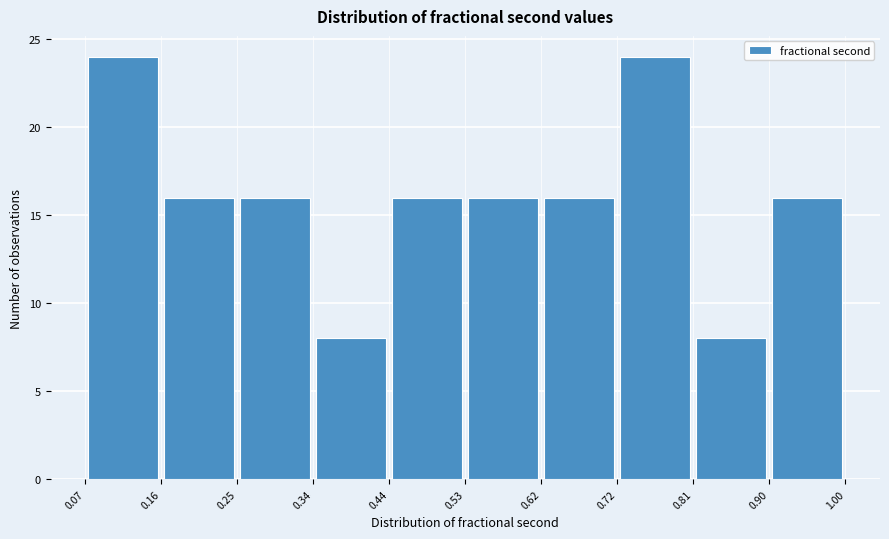

How tall is the bar that spans 0.62 to 0.72 on the x-axis? The values are not printed on the chart, so give them approximately, as read against the axis.

16